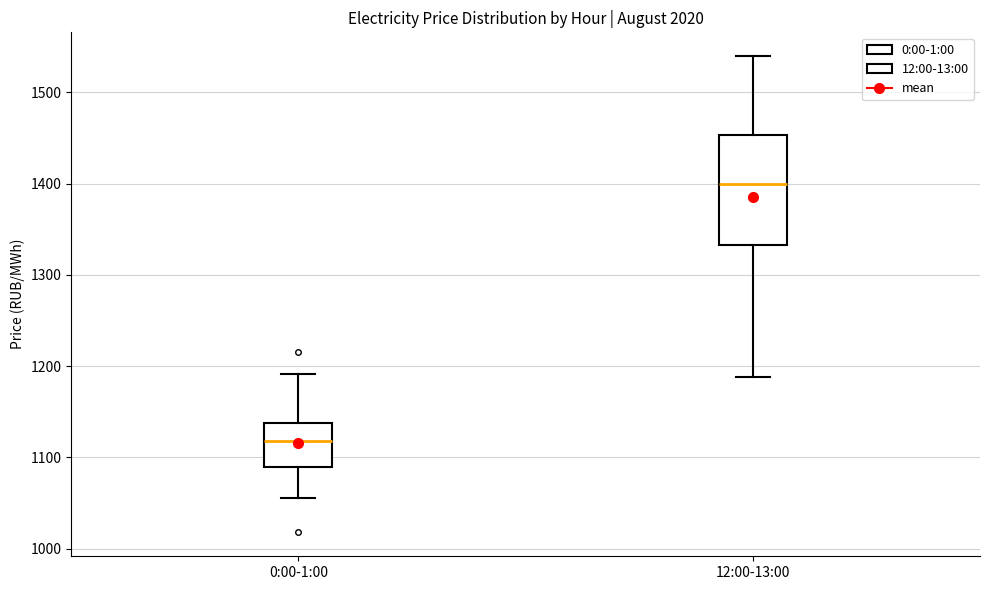

Where does the lower whisker of the box for 0:00-1:00 end on the y-axis? The values are not printed on the chart, so give them approximately, as read against the axis.

1060